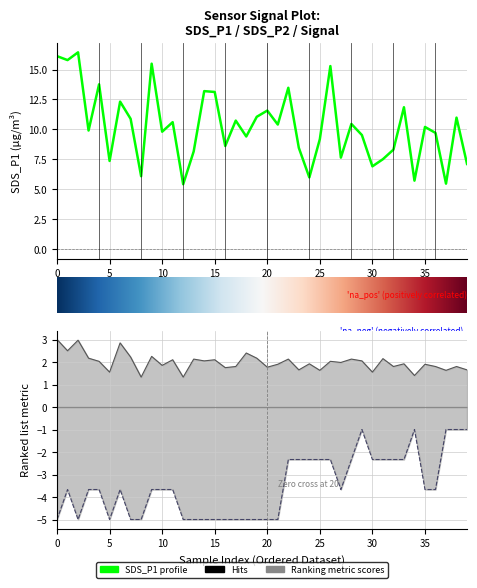

True or false: SDS_P2 has a value of 2.2 at 19.

True